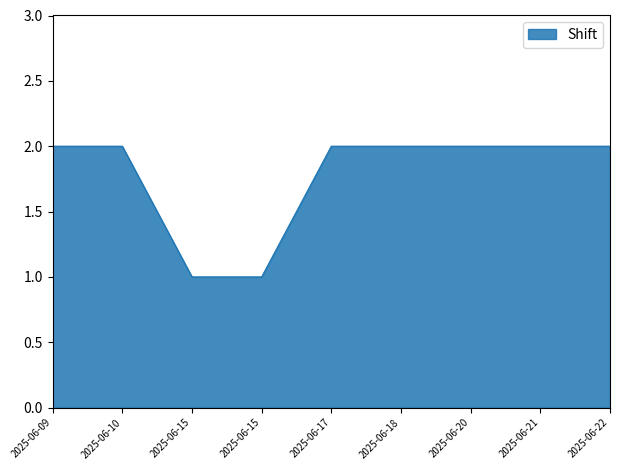

List the labels in order of value, largest first.

2025-06-09, 2025-06-10, 2025-06-17, 2025-06-18, 2025-06-20, 2025-06-21, 2025-06-22, 2025-06-15, 2025-06-15